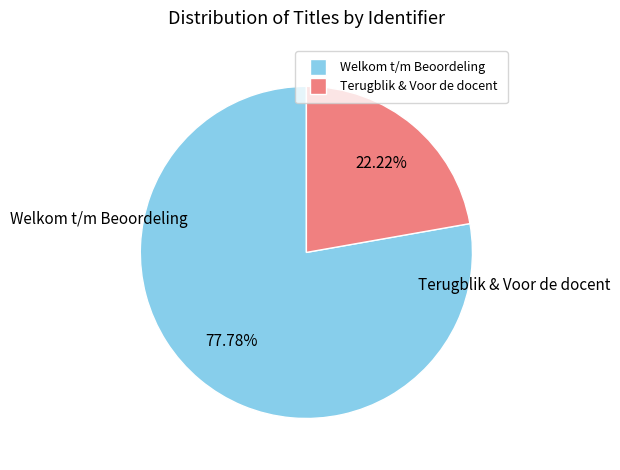

Does any single category account for the majority?

Yes